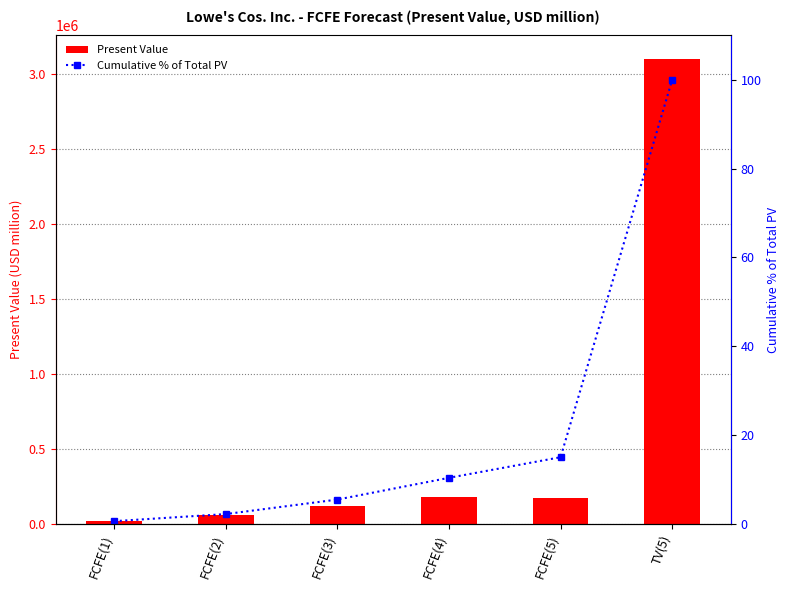

At which category is the sum across all series the highest?

TV(5)